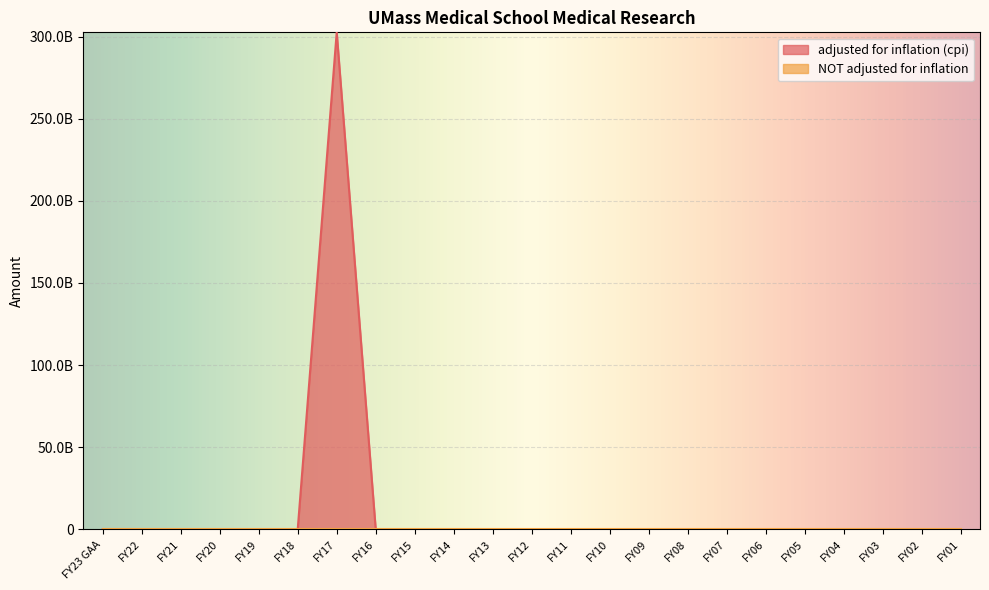

Between FY10 and FY20, which is larger?

FY10